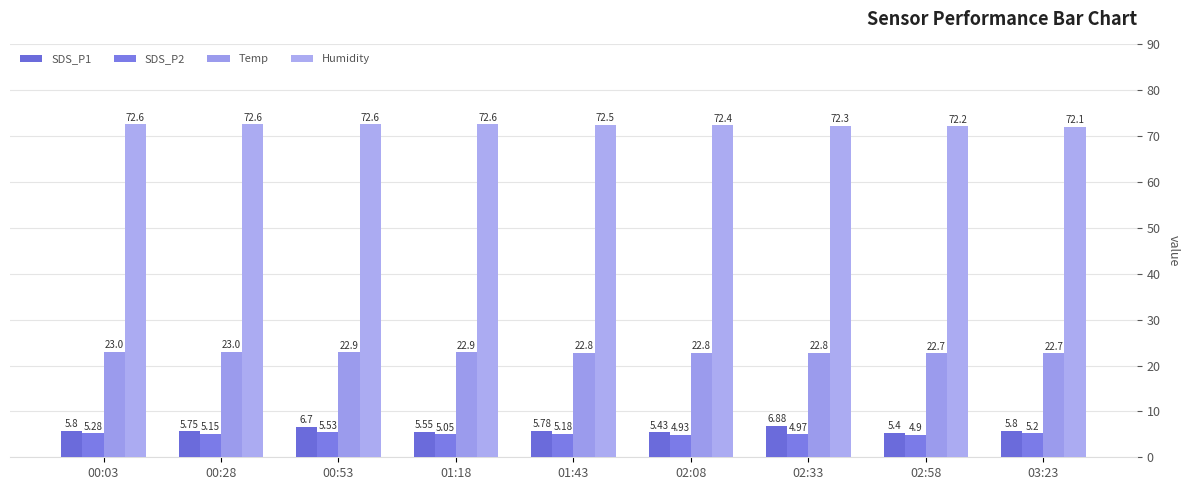

At which category does the chart reach its peak across all series?

00:03